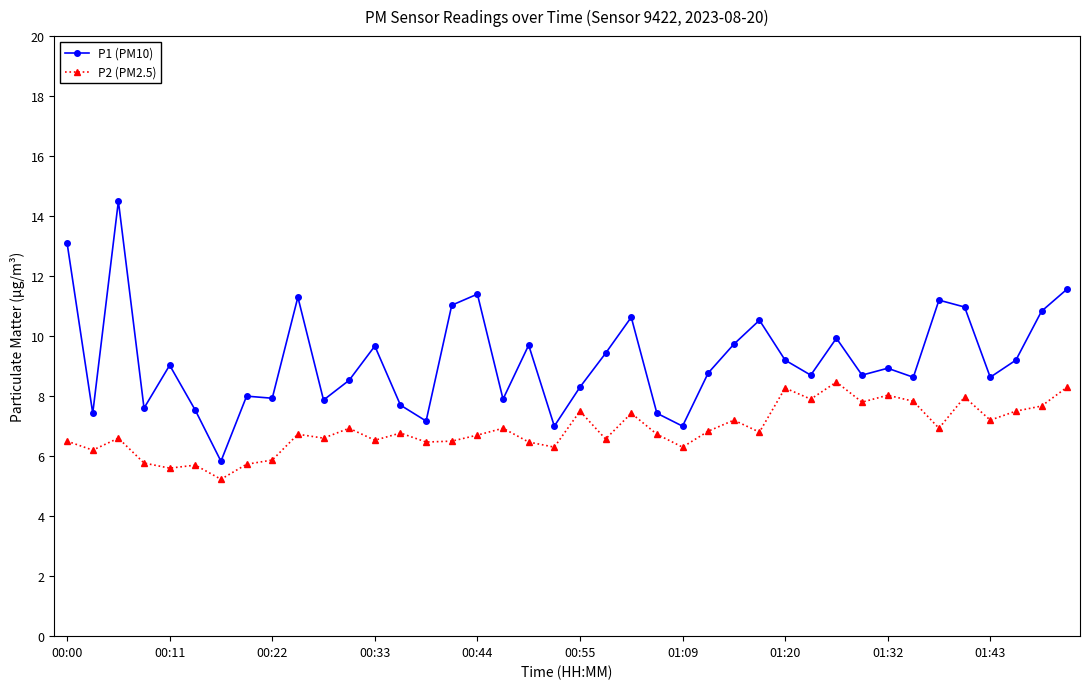

How many lines are shown in the chart?

2